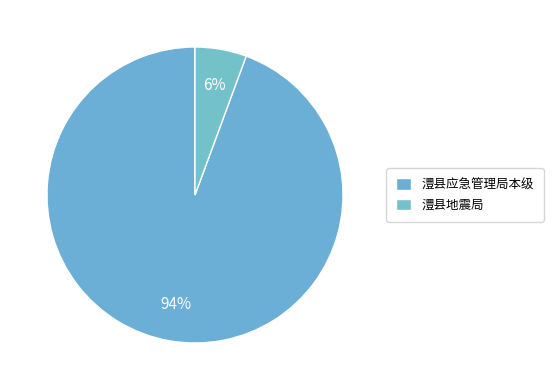

What is the largest slice in the pie chart?

澧县应急管理局本级